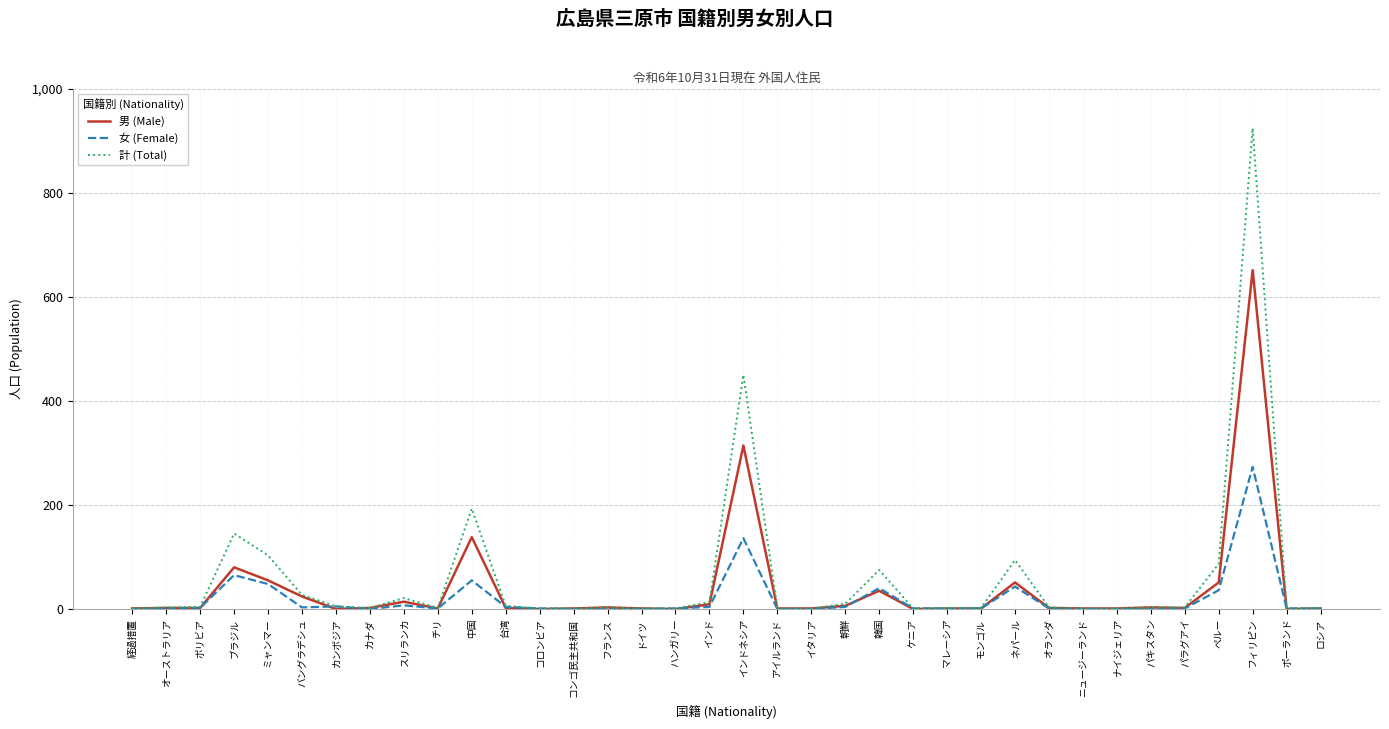

At which label is 男 (Male) closest to 325?

インドネシア